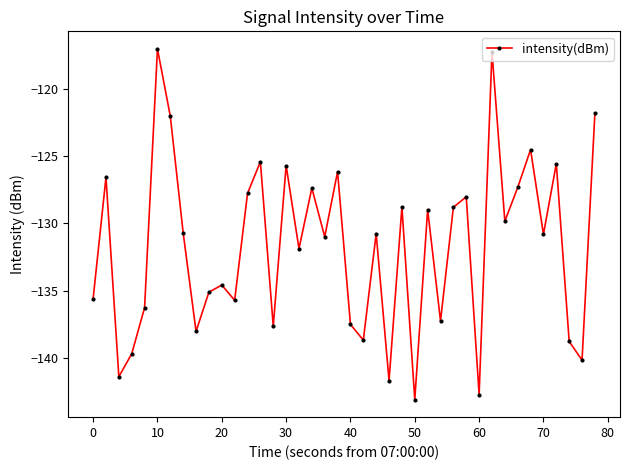

True or false: there are more than 0 points higher than both neighbors.

True